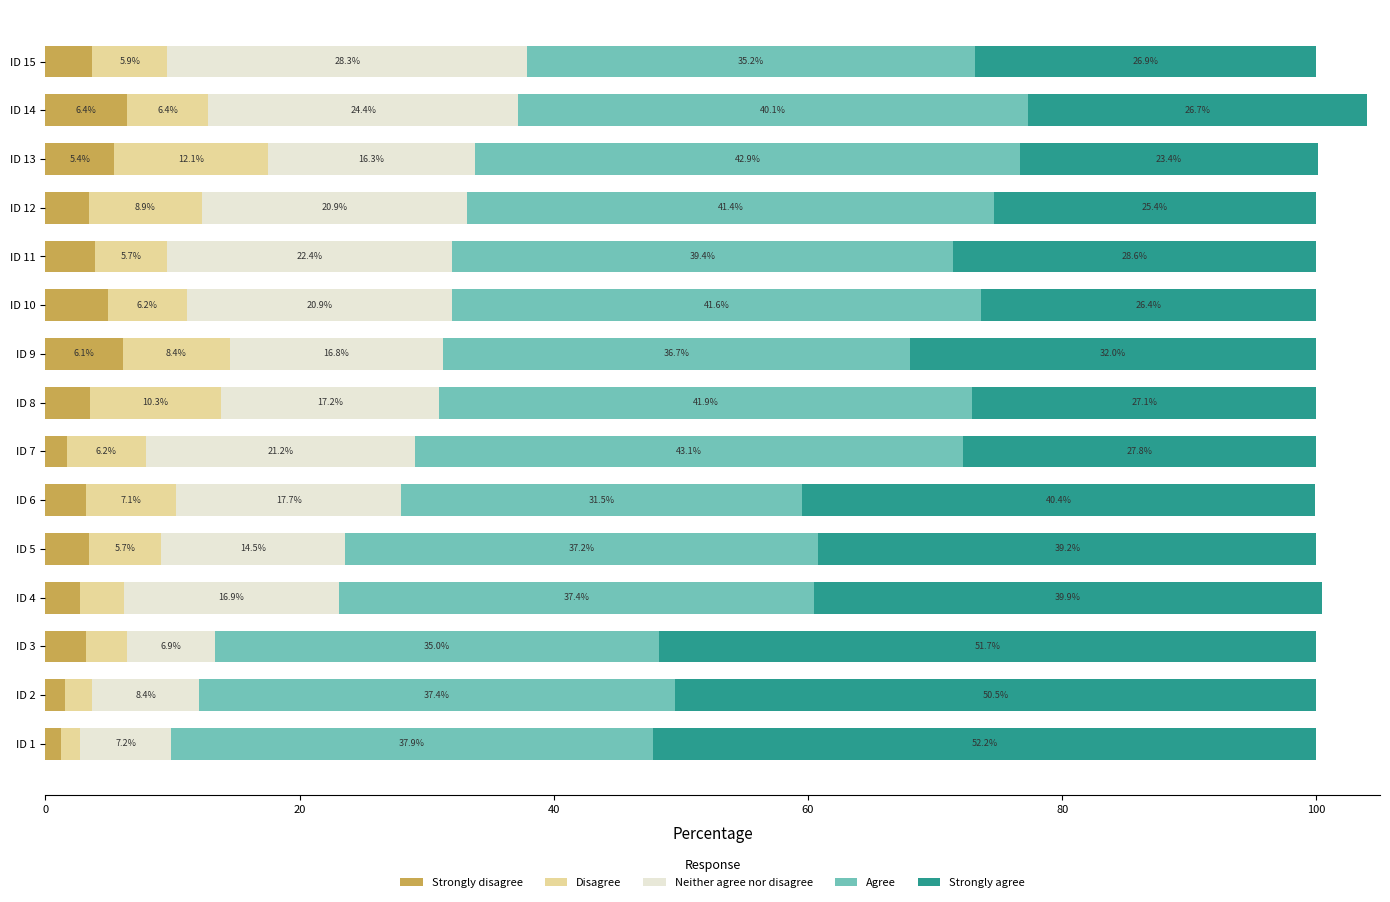

At which category is the sum across all series the highest?

ID 14